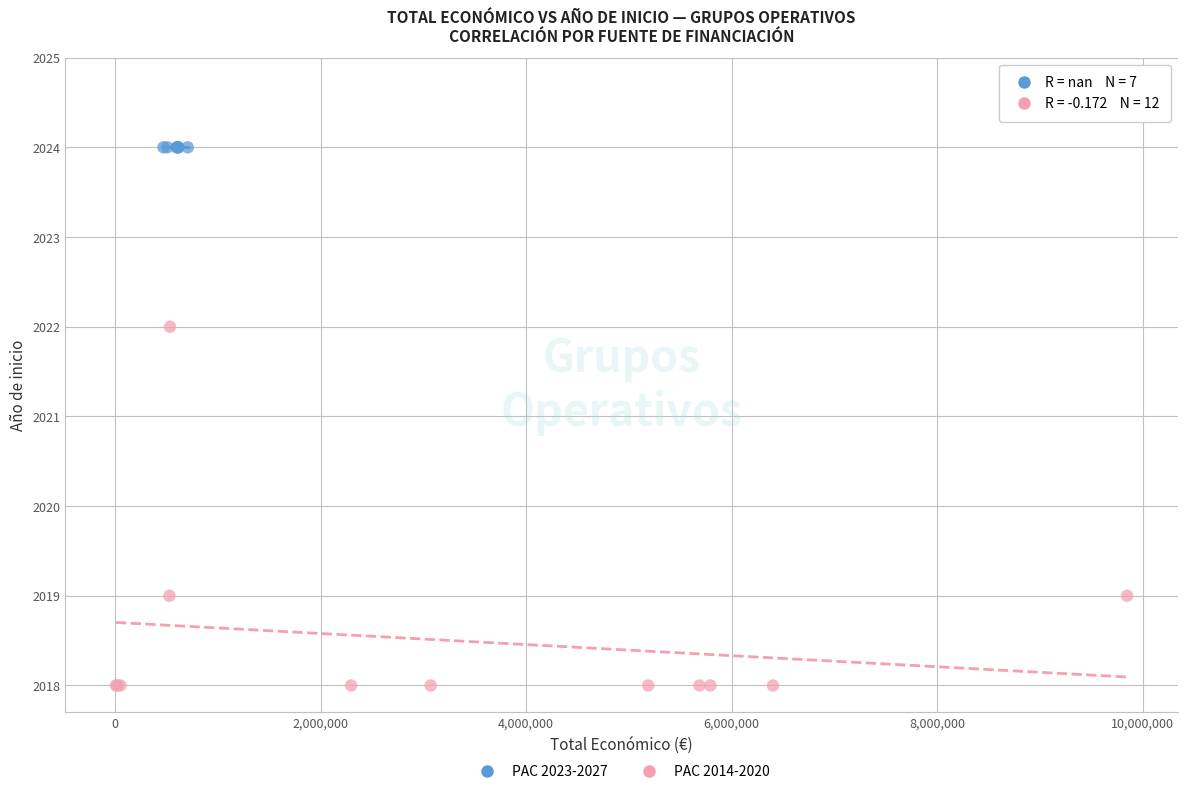

Which series contains the highest Y value?

PAC 2023-2027